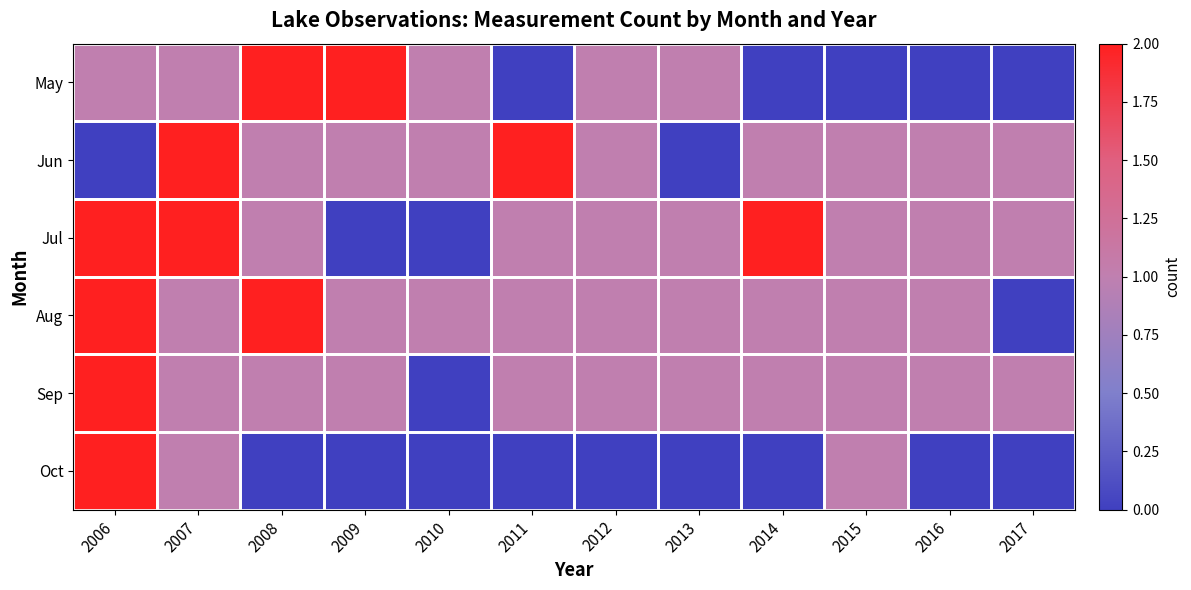

Rank the series by their maximum value, from lowest to highest.

May, Jun, Jul, Aug, Sep, Oct